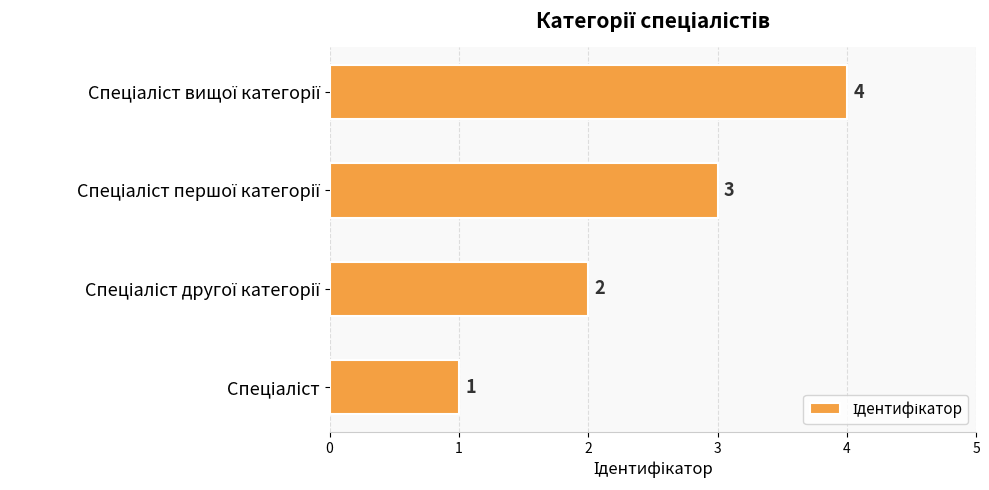

What is the maximum value shown in the chart?

4